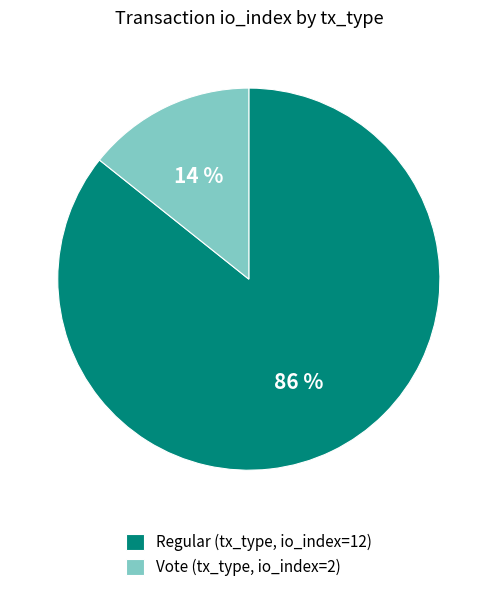

To the nearest percent, what is the combined percentage of Regular (tx_type, io_index=12) and Vote (tx_type, io_index=2)?

100%